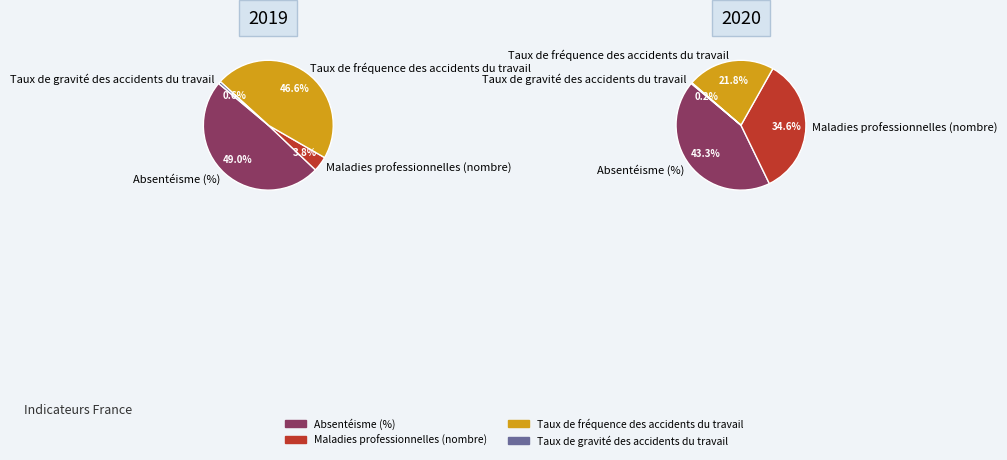

To the nearest percent, what is the average slice percentage?

25%